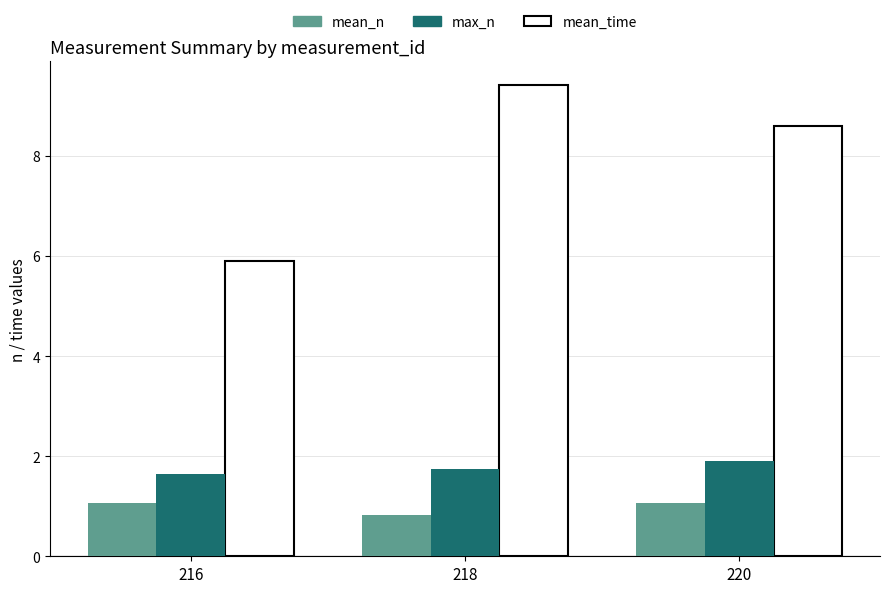

At how many categories does at least one series exceed 6?

2